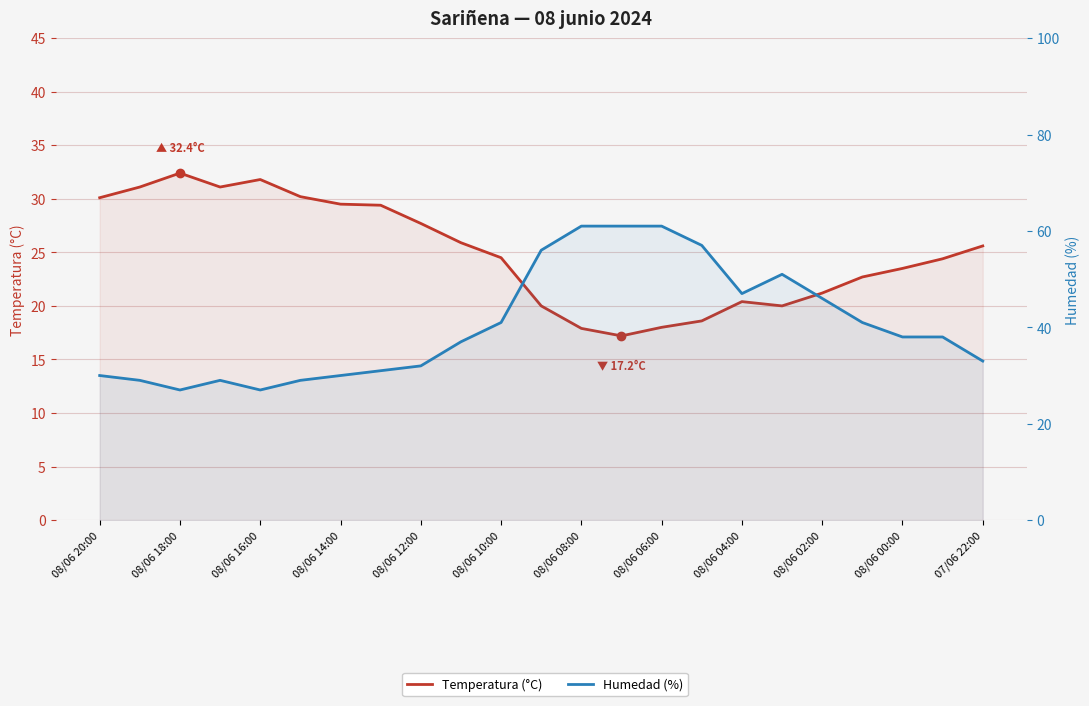

What are all the series names shown in the legend?

Temperatura (°C), Humedad (%)